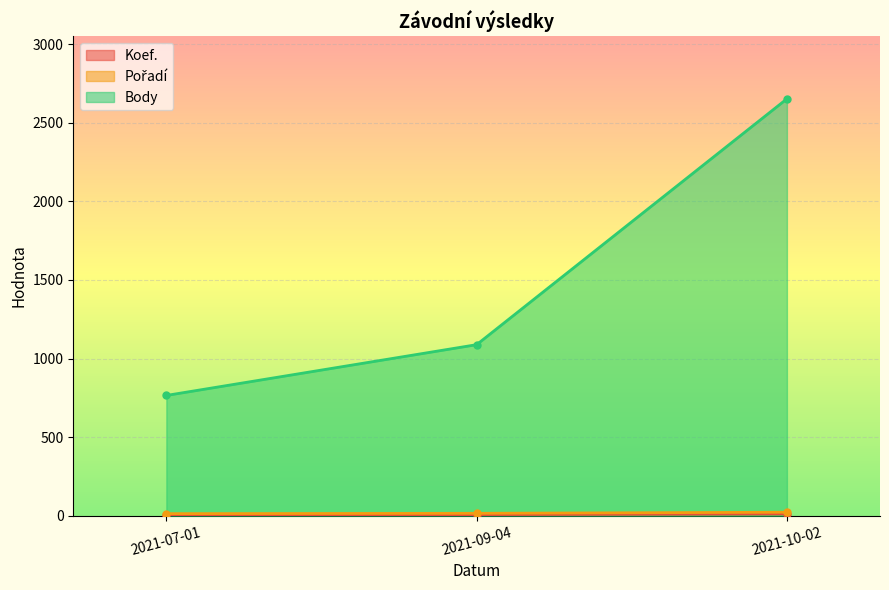

What are all the series names shown in the legend?

Koef., Pořadí, Body